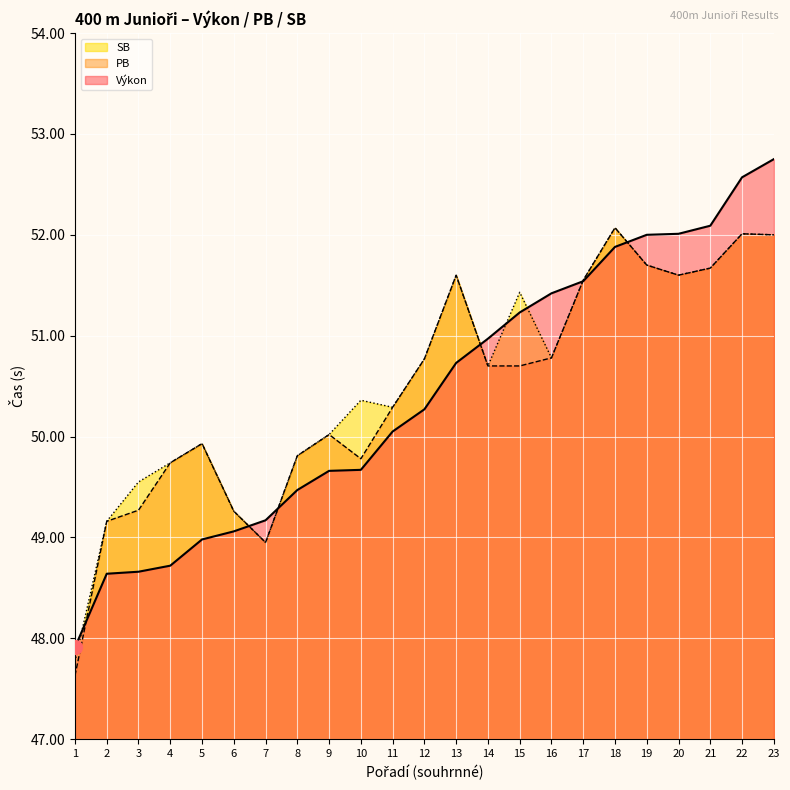

How many lines are shown in the chart?

3